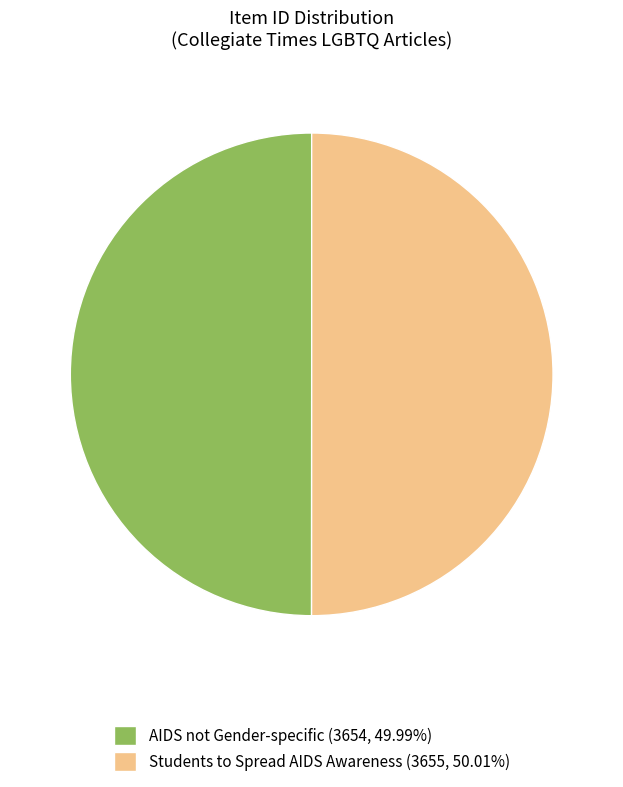

Do Students to Spread AIDS Awareness (3655, 50.01%) and AIDS not Gender-specific (3654, 49.99%) together represent more than half of the pie?

Yes